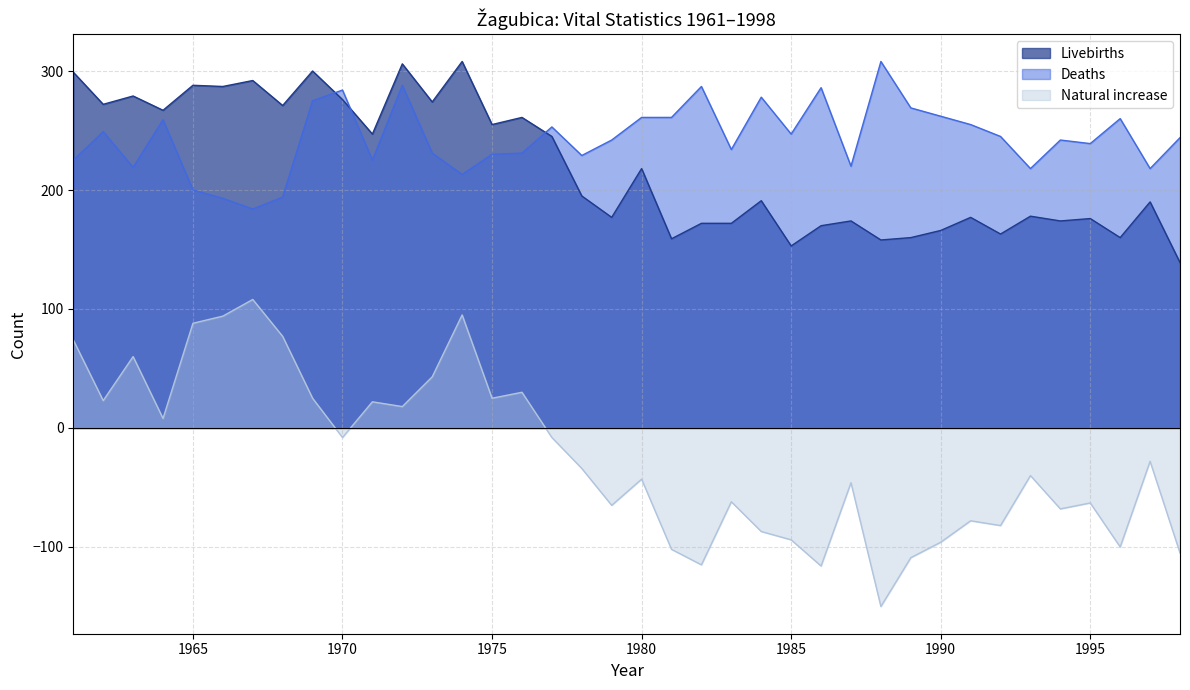

What is the maximum value shown in the chart?

308